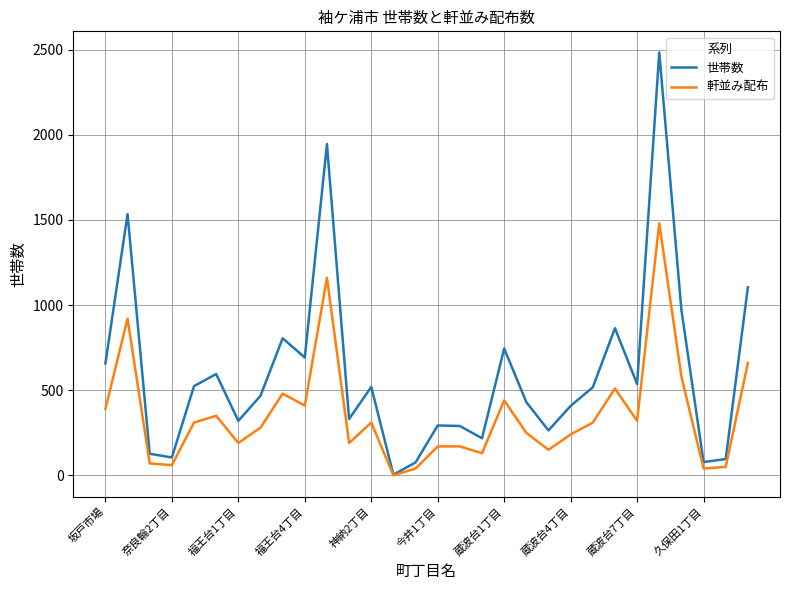

Rank the series by their average value, from lowest to highest.

軒並み配布, 世帯数